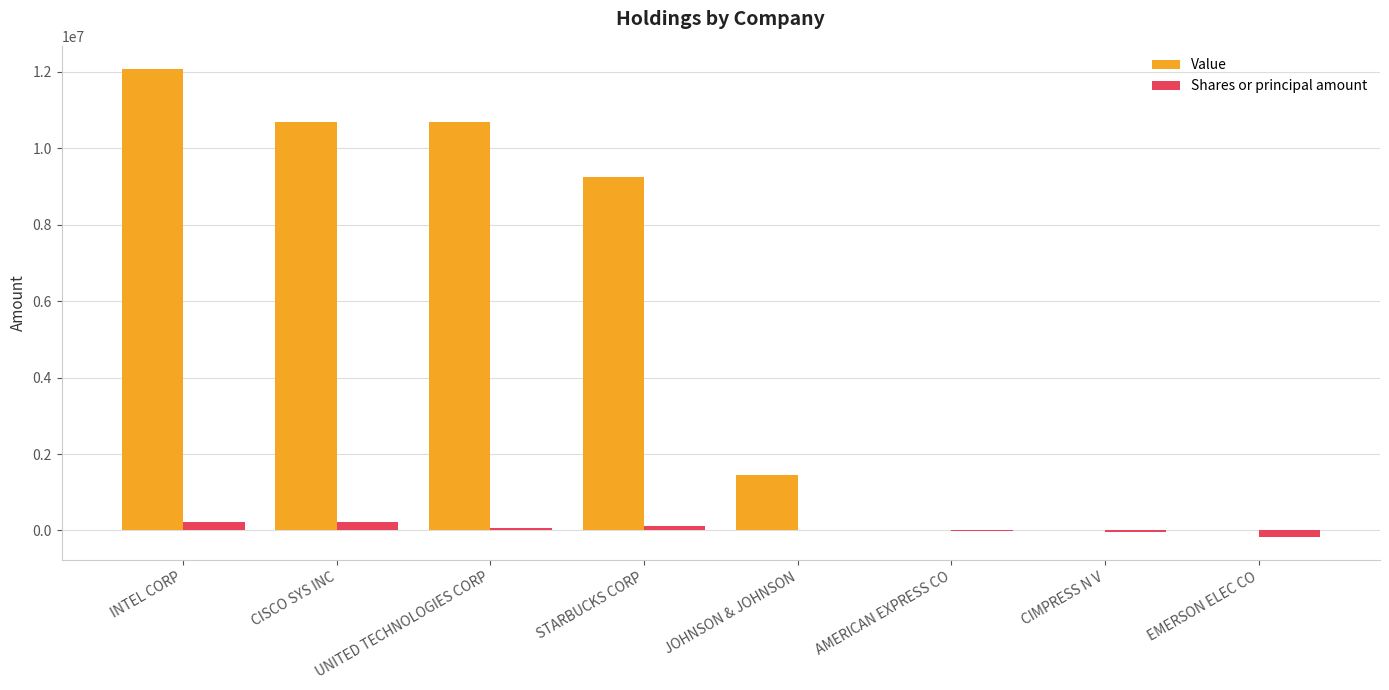

Are the bars horizontal?

No